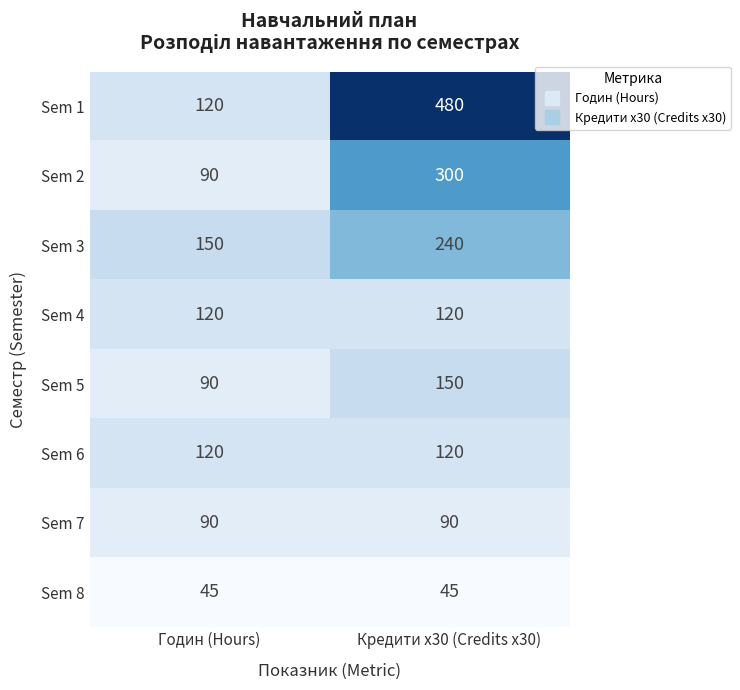

Between Годин (Hours) and Кредити x30 (Credits x30), which series saw the biggest shift?

Sem 1